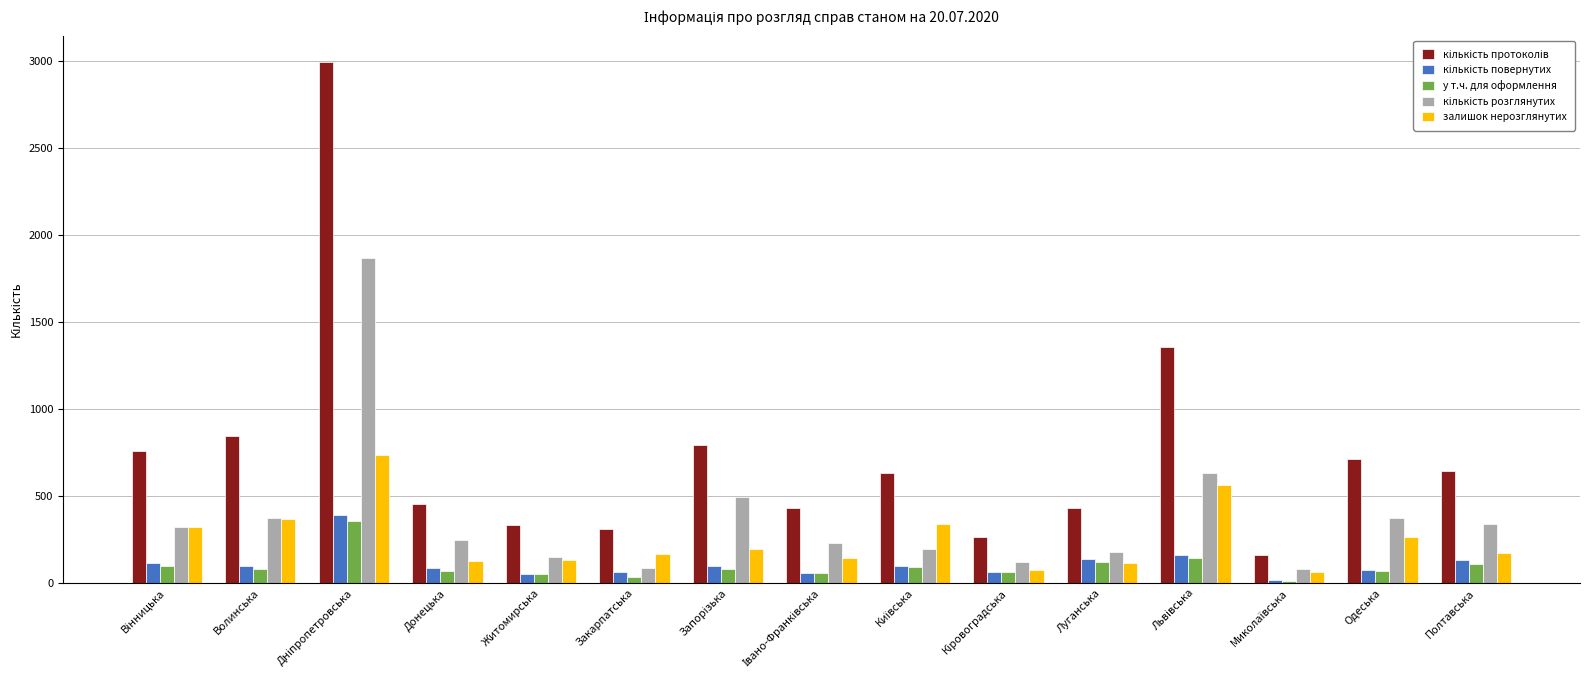

What is the difference between the highest and lowest values at Полтавська?

536